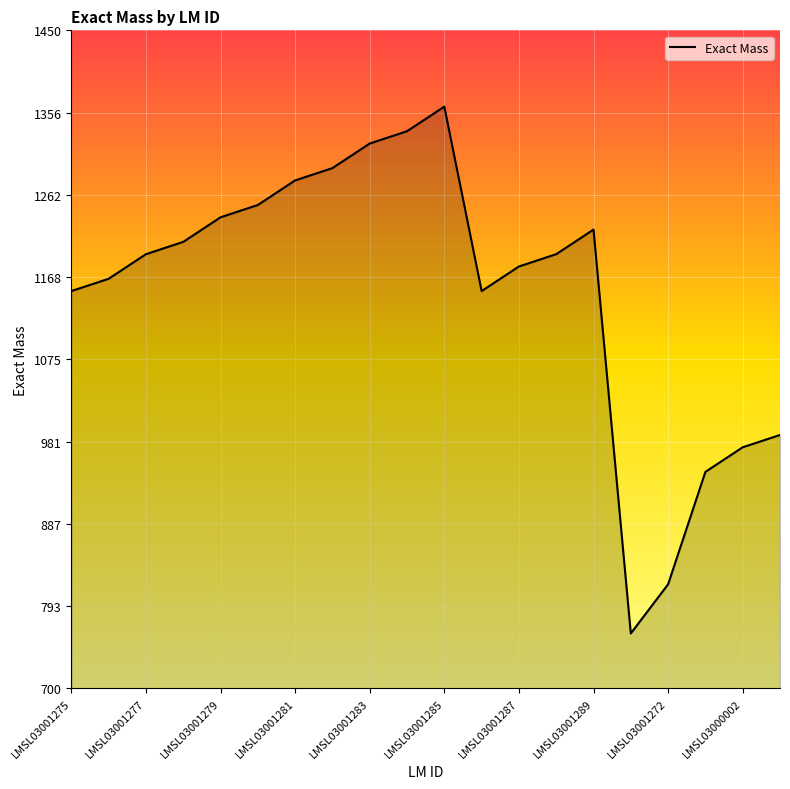

What is the minimum value shown in the chart?

762.5